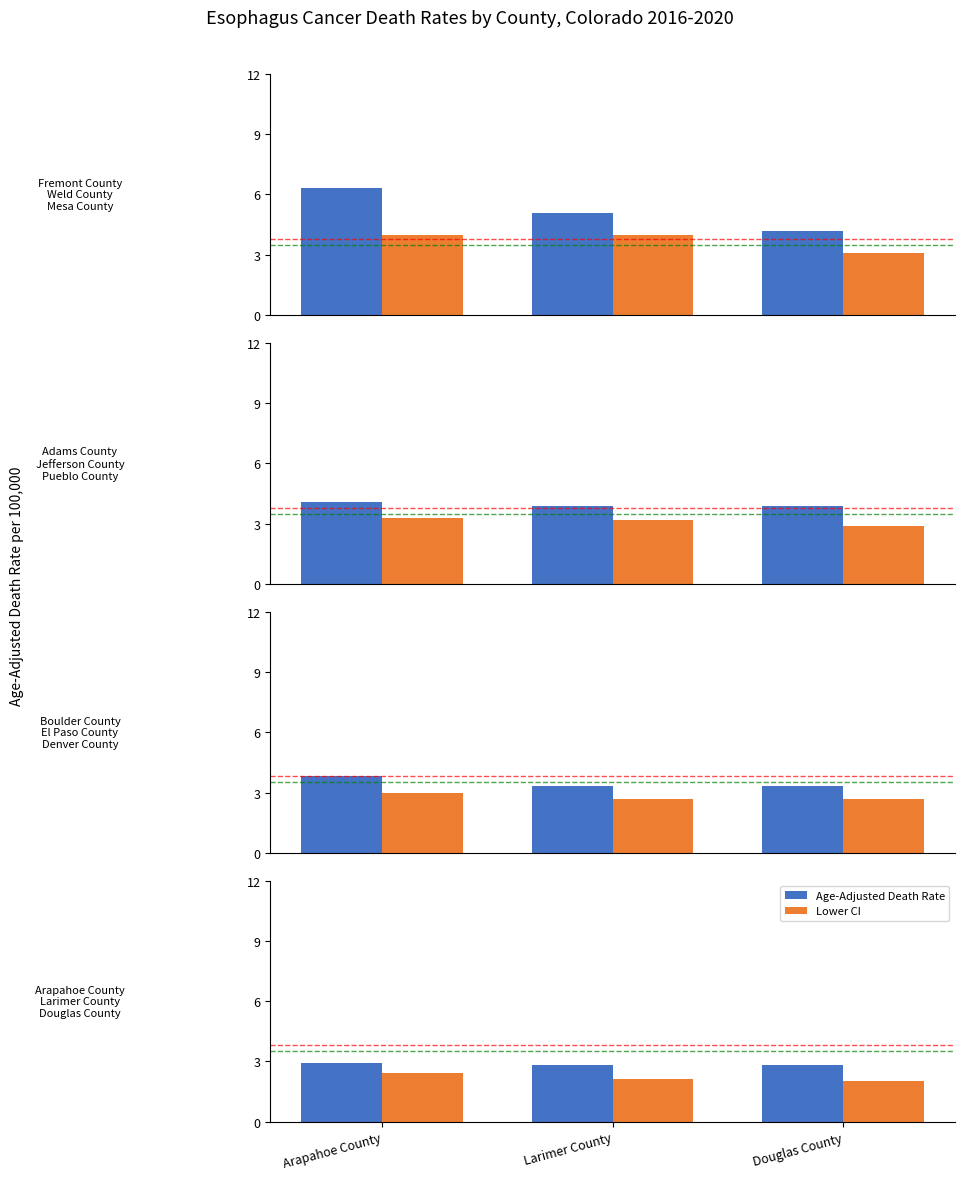

Does the chart contain stacked bars?

No